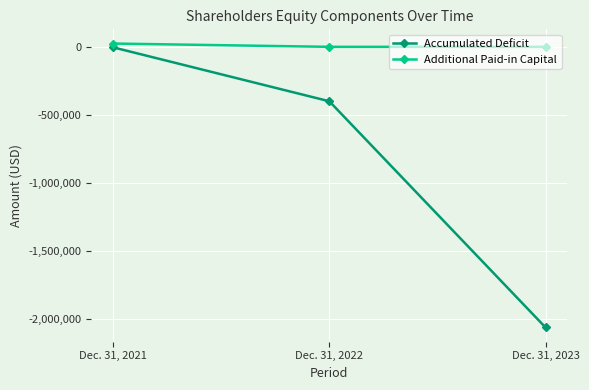

The Additional Paid-in Capital series shows 0 at Dec. 31, 2023. True or false?

True